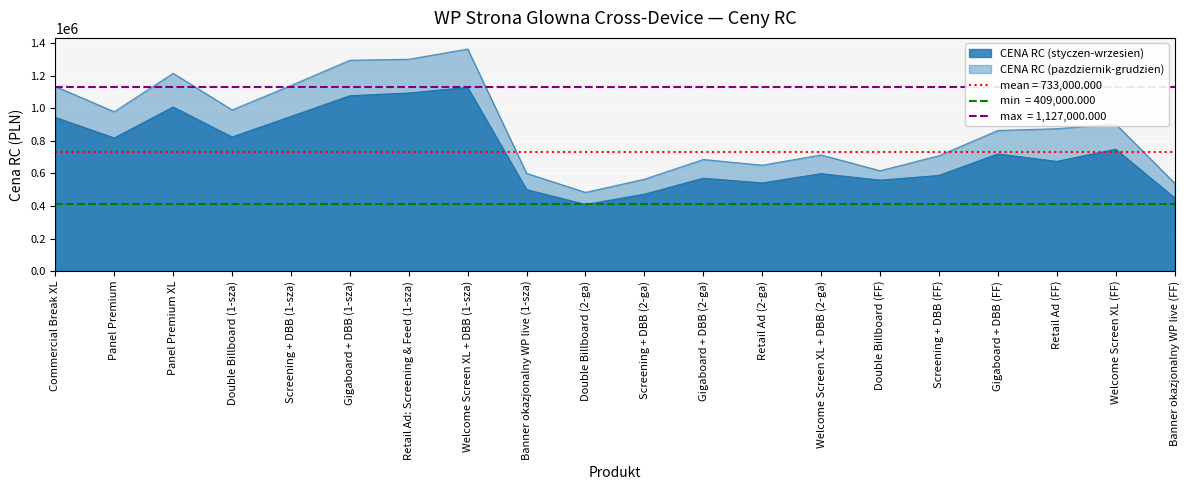

What is the approximate value of CENA RC (styczen-wrzesien) at Banner okazjonalny WP live (1-sza), to the nearest 100?

500000